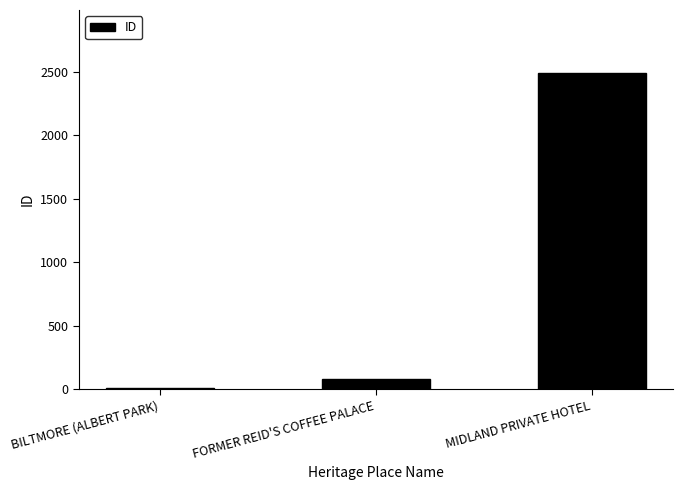

Which category has the highest value across all series?

MIDLAND PRIVATE HOTEL